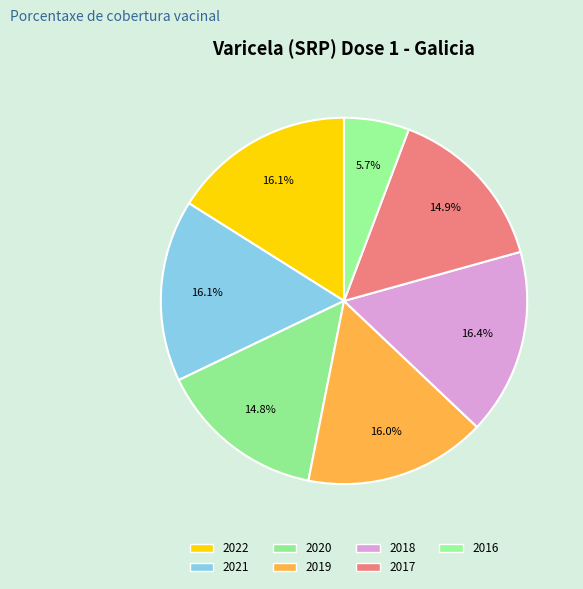

To the nearest percent, what is the combined percentage of 2021 and 2020?

31%